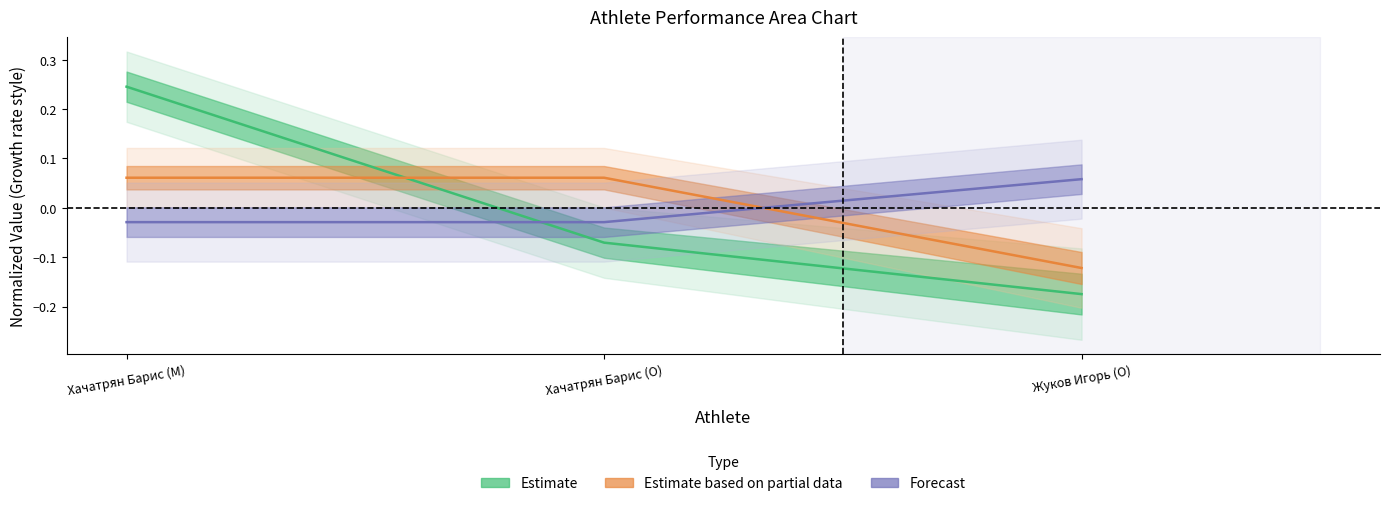

Reading left to right, what are all the values shown in this chart?

Estimate: 0.2	-0.1	-0.2
Estimate based on partial data: 0.1	0.1	-0.1
Forecast: -0.0	-0.0	0.1